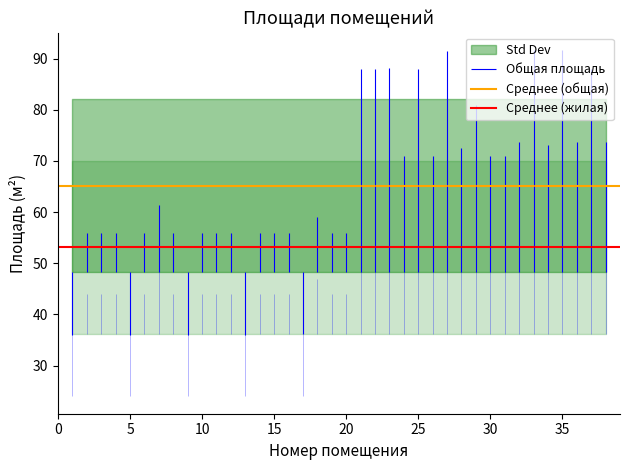

What value does the Среднее (общая) series have at 0?

65.1